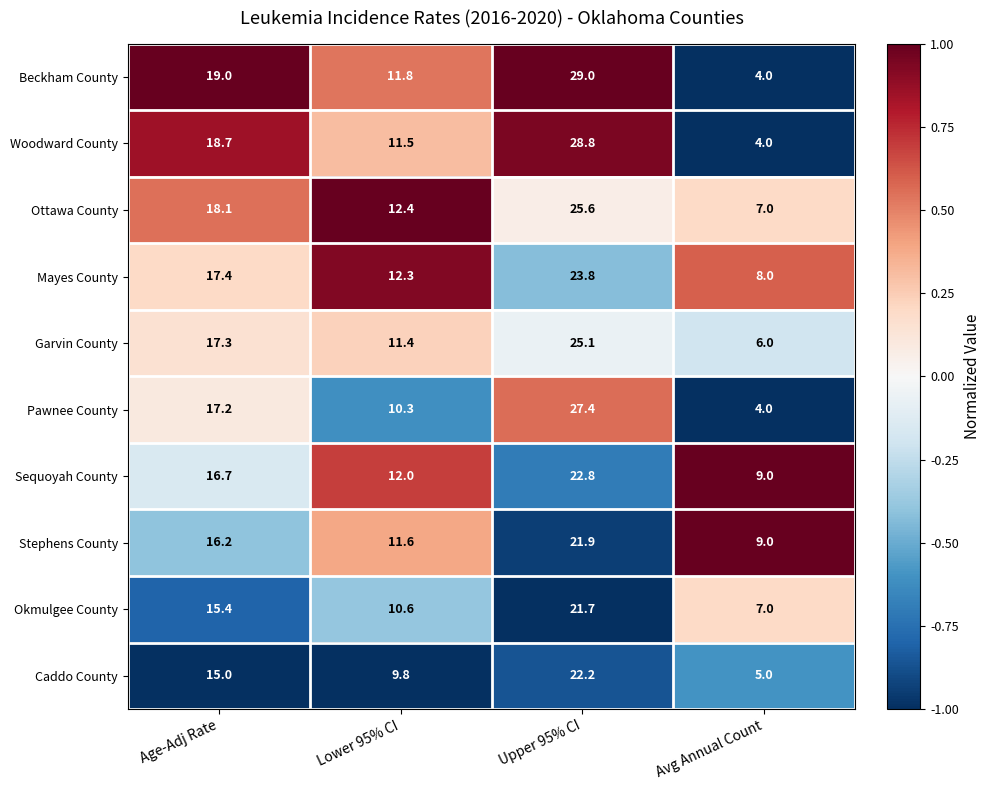

How many distinct data groups are displayed?

10